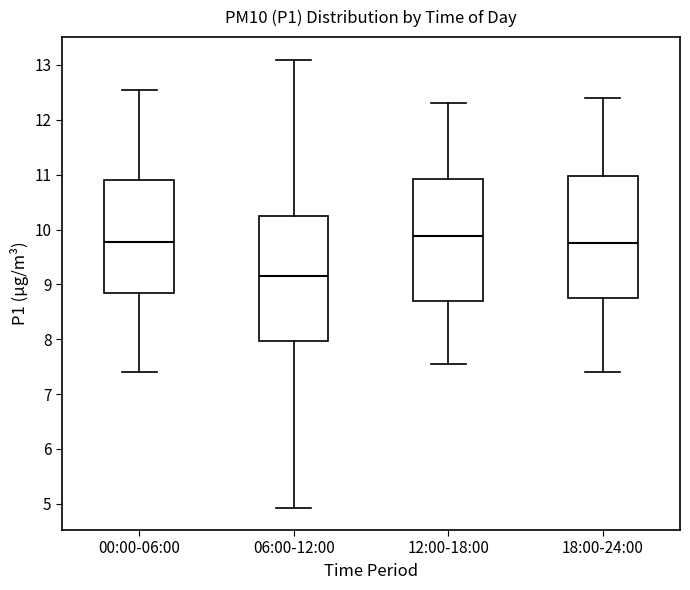

Reading left to right, read every box against the y-axis: the position of its median line, the range the box covers, and the ends of its whiskers. The values are not printed on the chart, so give them approximately, as read against the axis.

00:00-06:00: median 9.8, box 8.8 to 10.9, whiskers 7.4 to 12.6
06:00-12:00: median 9.2, box 8.0 to 10.3, whiskers 4.9 to 13.1
12:00-18:00: median 9.9, box 8.7 to 10.9, whiskers 7.6 to 12.3
18:00-24:00: median 9.8, box 8.8 to 11.0, whiskers 7.4 to 12.4